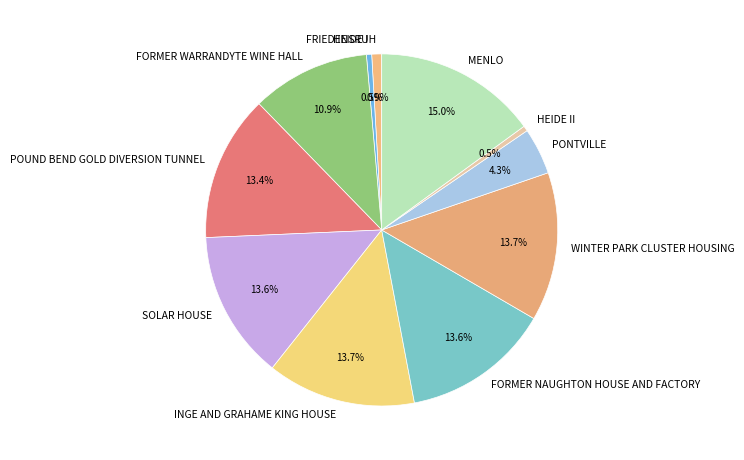

What percentage is the SOLAR HOUSE slice, to the nearest percent?

14%